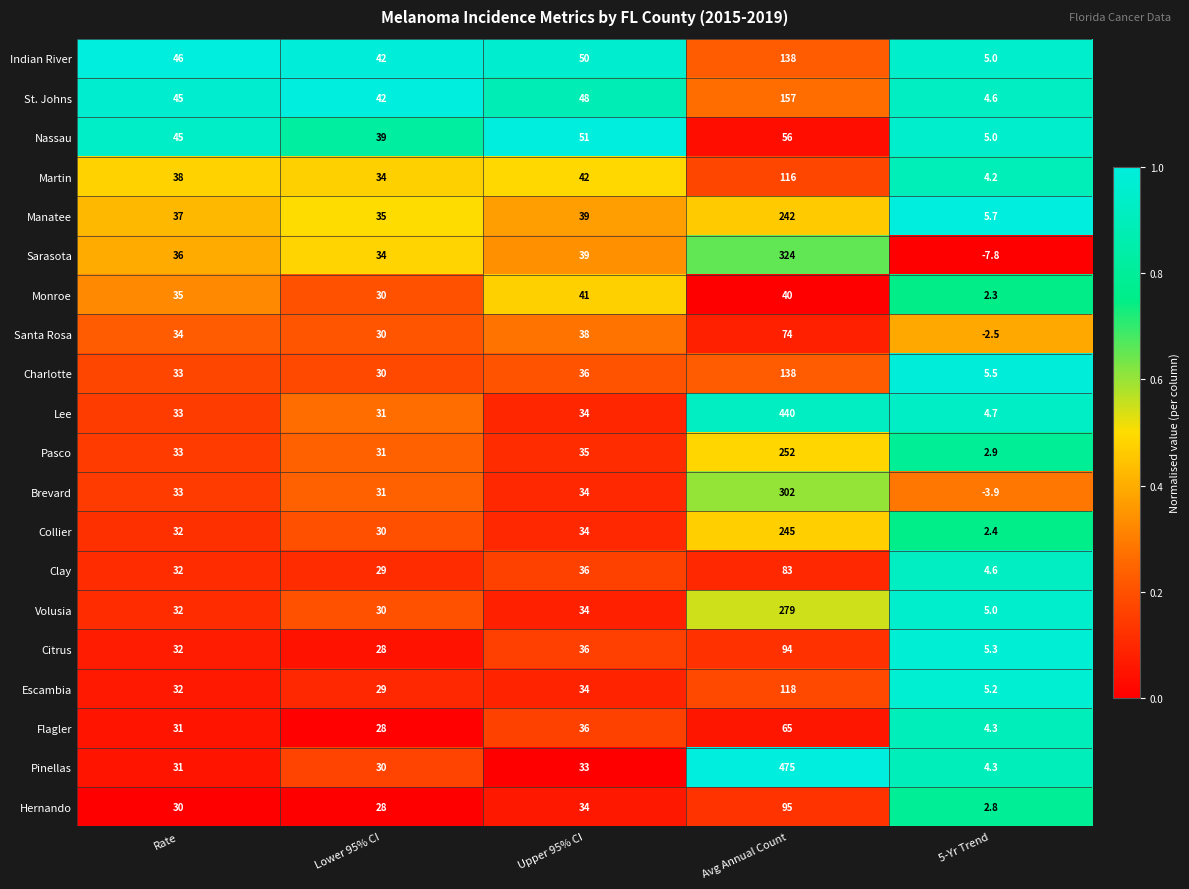

Which label corresponds to the smallest value in the chart?

5-Yr Trend